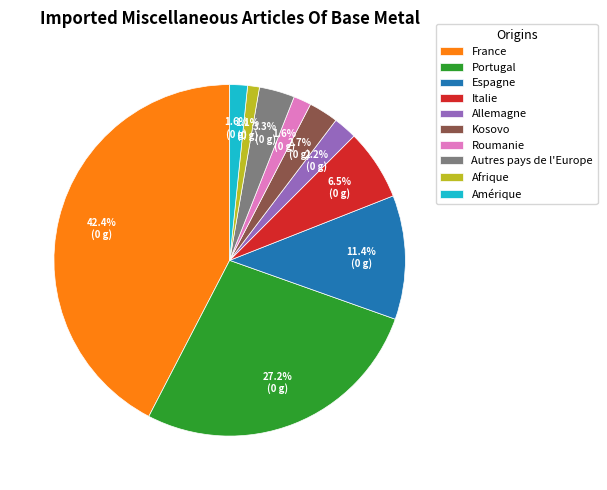

To the nearest percent, what is the average slice percentage?

10%